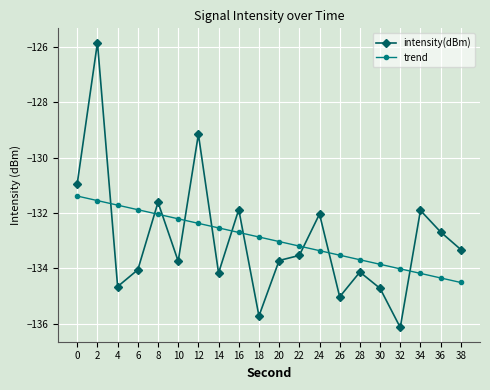

Rank the series at 6 from lowest to highest value.

intensity(dBm), trend